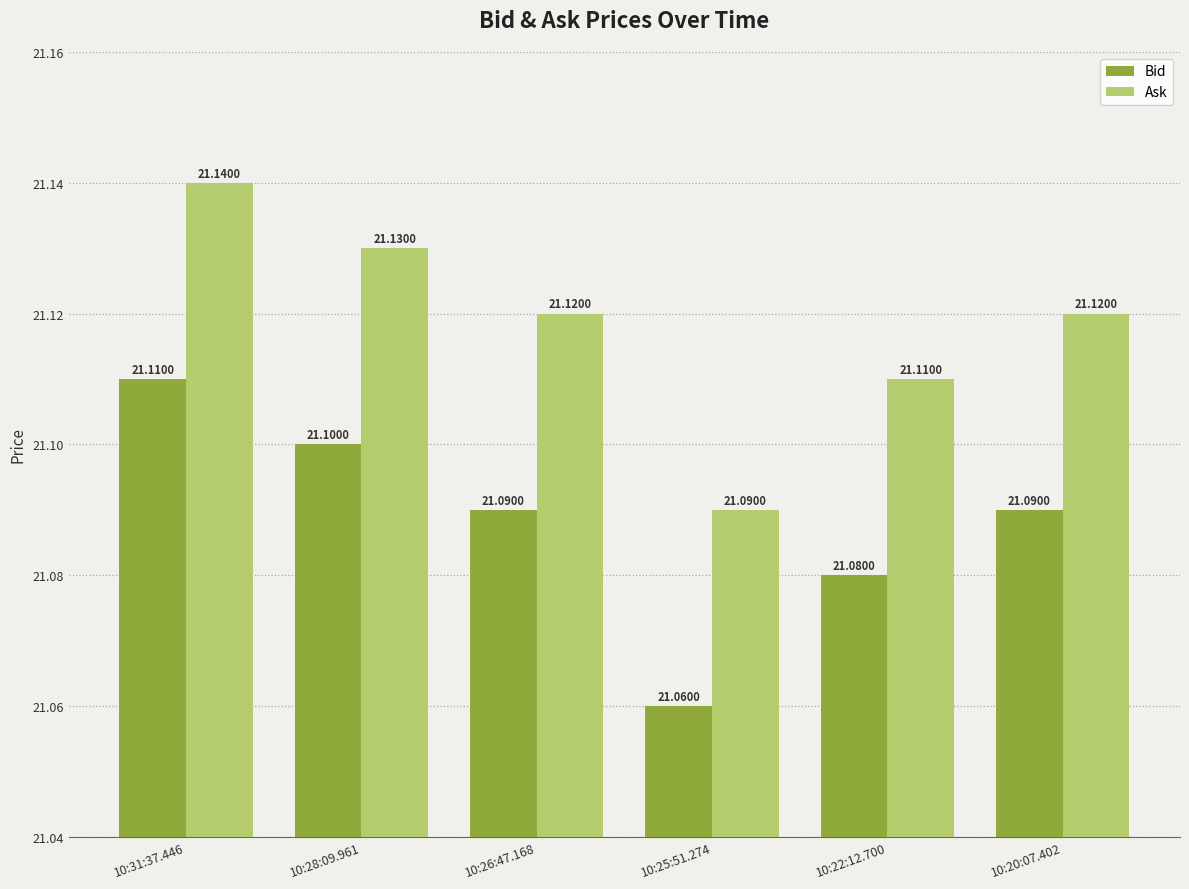

What is the label of the 3rd bar from the right?

10:25:51.274